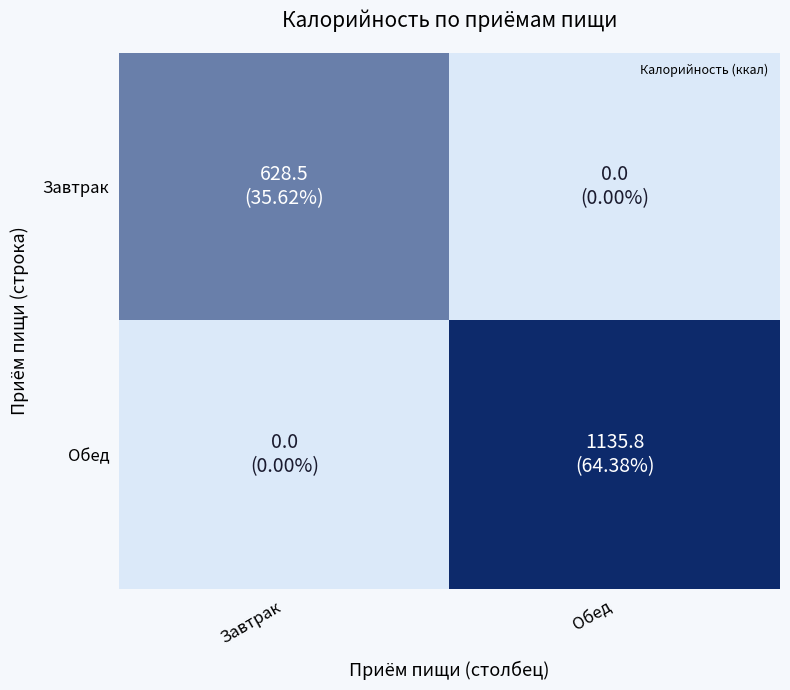

Count the number of categories in the chart.

2